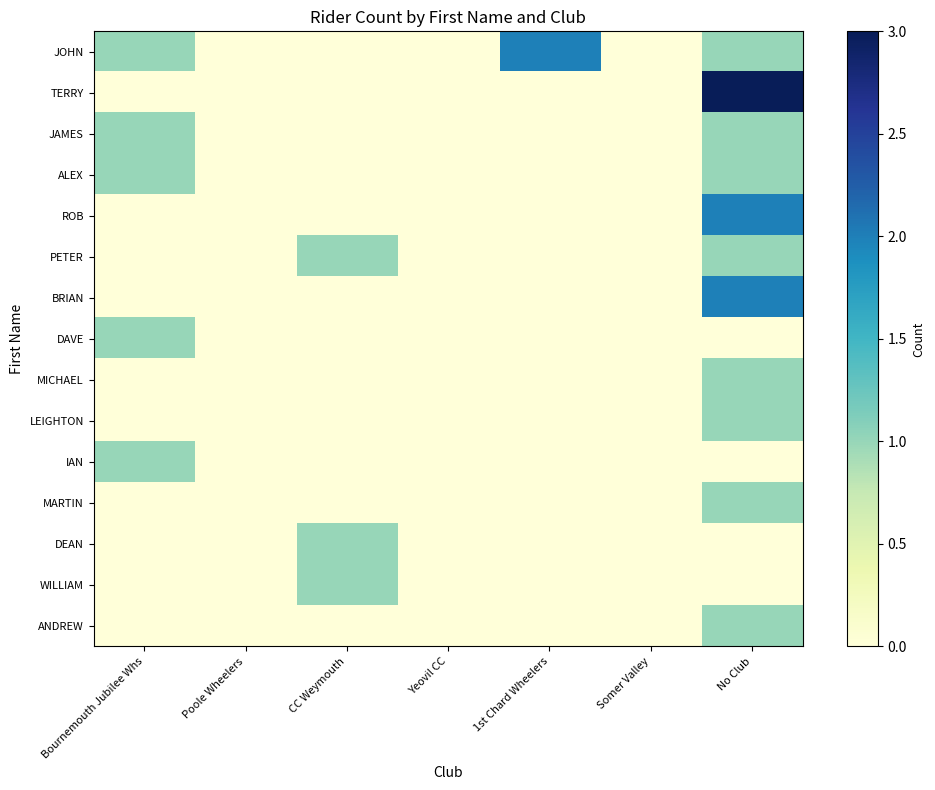

Reading left to right, list all the values displayed in this chart.

JOHN: Bournemouth Jubilee Whs=1	Poole Wheelers=0	CC Weymouth=0	Yeovil CC=0	1st Chard Wheelers=2	Somer Valley=0	No Club=1
TERRY: Bournemouth Jubilee Whs=0	Poole Wheelers=0	CC Weymouth=0	Yeovil CC=0	1st Chard Wheelers=0	Somer Valley=0	No Club=3
JAMES: Bournemouth Jubilee Whs=1	Poole Wheelers=0	CC Weymouth=0	Yeovil CC=0	1st Chard Wheelers=0	Somer Valley=0	No Club=1
ALEX: Bournemouth Jubilee Whs=1	Poole Wheelers=0	CC Weymouth=0	Yeovil CC=0	1st Chard Wheelers=0	Somer Valley=0	No Club=1
ROB: Bournemouth Jubilee Whs=0	Poole Wheelers=0	CC Weymouth=0	Yeovil CC=0	1st Chard Wheelers=0	Somer Valley=0	No Club=2
PETER: Bournemouth Jubilee Whs=0	Poole Wheelers=0	CC Weymouth=1	Yeovil CC=0	1st Chard Wheelers=0	Somer Valley=0	No Club=1
BRIAN: Bournemouth Jubilee Whs=0	Poole Wheelers=0	CC Weymouth=0	Yeovil CC=0	1st Chard Wheelers=0	Somer Valley=0	No Club=2
DAVE: Bournemouth Jubilee Whs=1	Poole Wheelers=0	CC Weymouth=0	Yeovil CC=0	1st Chard Wheelers=0	Somer Valley=0	No Club=0
MICHAEL: Bournemouth Jubilee Whs=0	Poole Wheelers=0	CC Weymouth=0	Yeovil CC=0	1st Chard Wheelers=0	Somer Valley=0	No Club=1
LEIGHTON: Bournemouth Jubilee Whs=0	Poole Wheelers=0	CC Weymouth=0	Yeovil CC=0	1st Chard Wheelers=0	Somer Valley=0	No Club=1
IAN: Bournemouth Jubilee Whs=1	Poole Wheelers=0	CC Weymouth=0	Yeovil CC=0	1st Chard Wheelers=0	Somer Valley=0	No Club=0
MARTIN: Bournemouth Jubilee Whs=0	Poole Wheelers=0	CC Weymouth=0	Yeovil CC=0	1st Chard Wheelers=0	Somer Valley=0	No Club=1
DEAN: Bournemouth Jubilee Whs=0	Poole Wheelers=0	CC Weymouth=1	Yeovil CC=0	1st Chard Wheelers=0	Somer Valley=0	No Club=0
WILLIAM: Bournemouth Jubilee Whs=0	Poole Wheelers=0	CC Weymouth=1	Yeovil CC=0	1st Chard Wheelers=0	Somer Valley=0	No Club=0
ANDREW: Bournemouth Jubilee Whs=0	Poole Wheelers=0	CC Weymouth=0	Yeovil CC=0	1st Chard Wheelers=0	Somer Valley=0	No Club=1